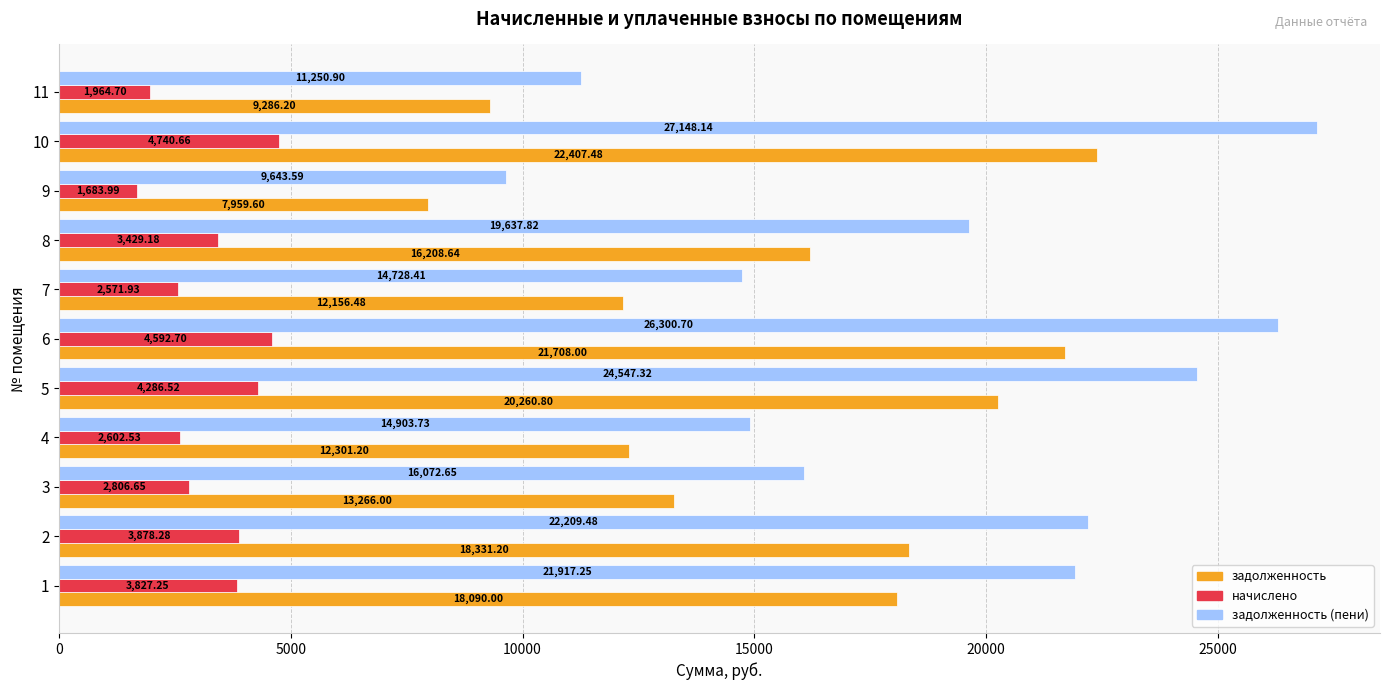

What is the difference between the maximum and second lowest values in the начислено series?

2776.0